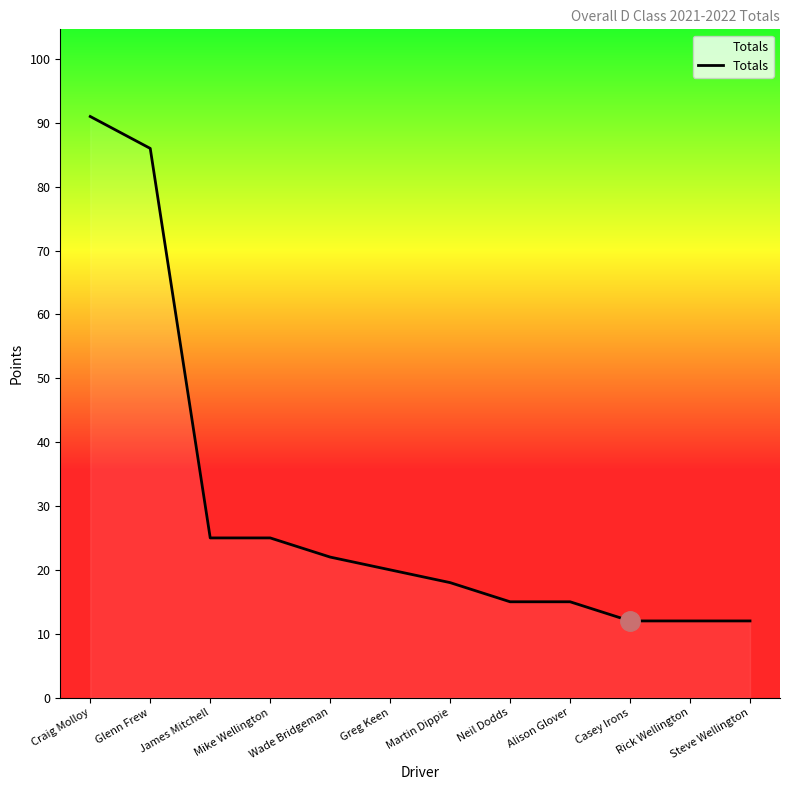

Reading right to left, transcribe all the data shown in this chart.

12	12	12	15	15	18	20	22	25	25	86	91